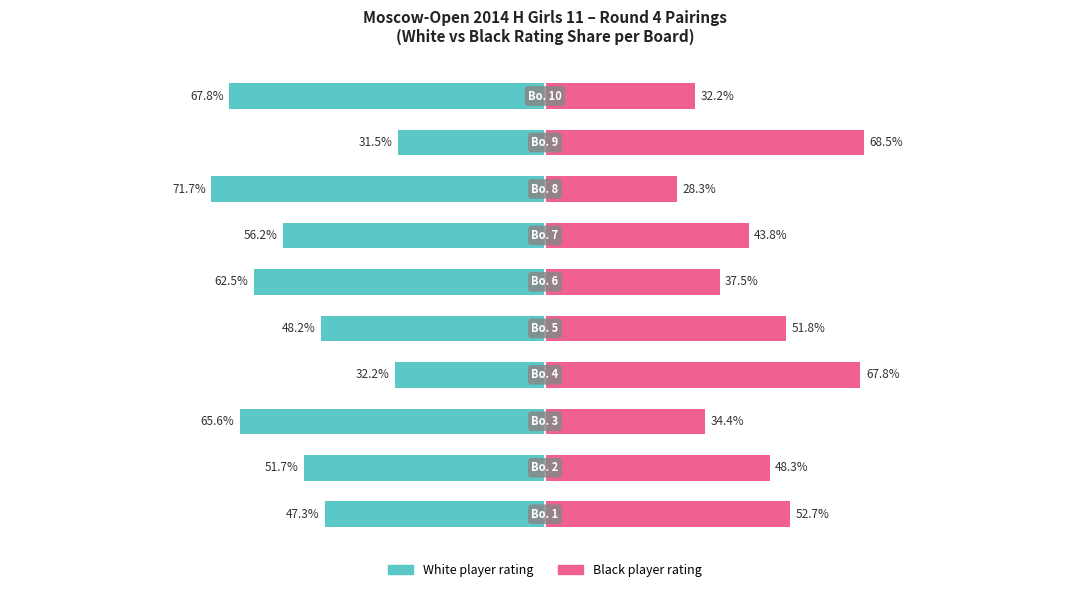

How many bars are there in each group?

2